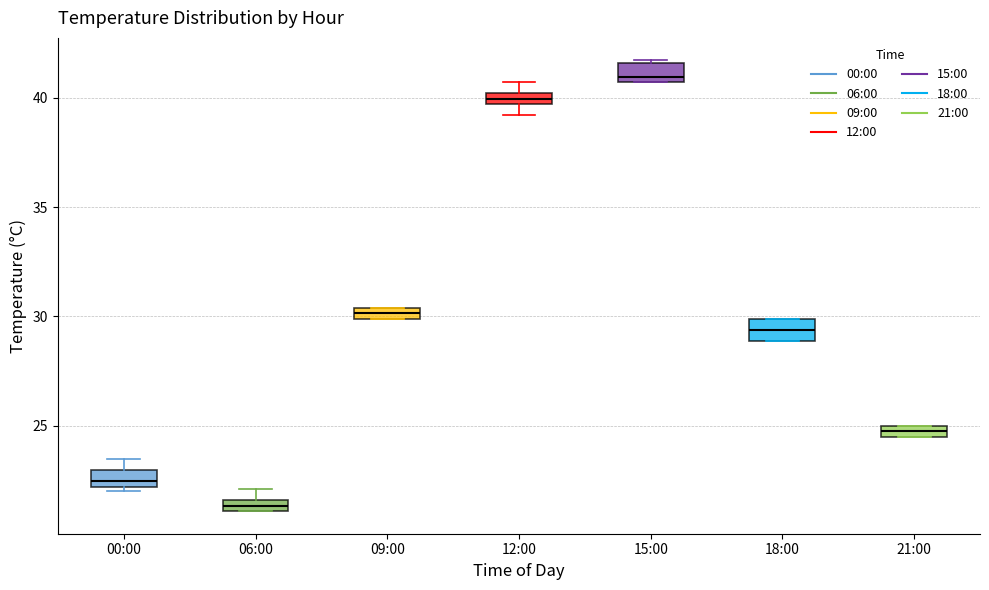

Which box has the lowest median line?

06:00